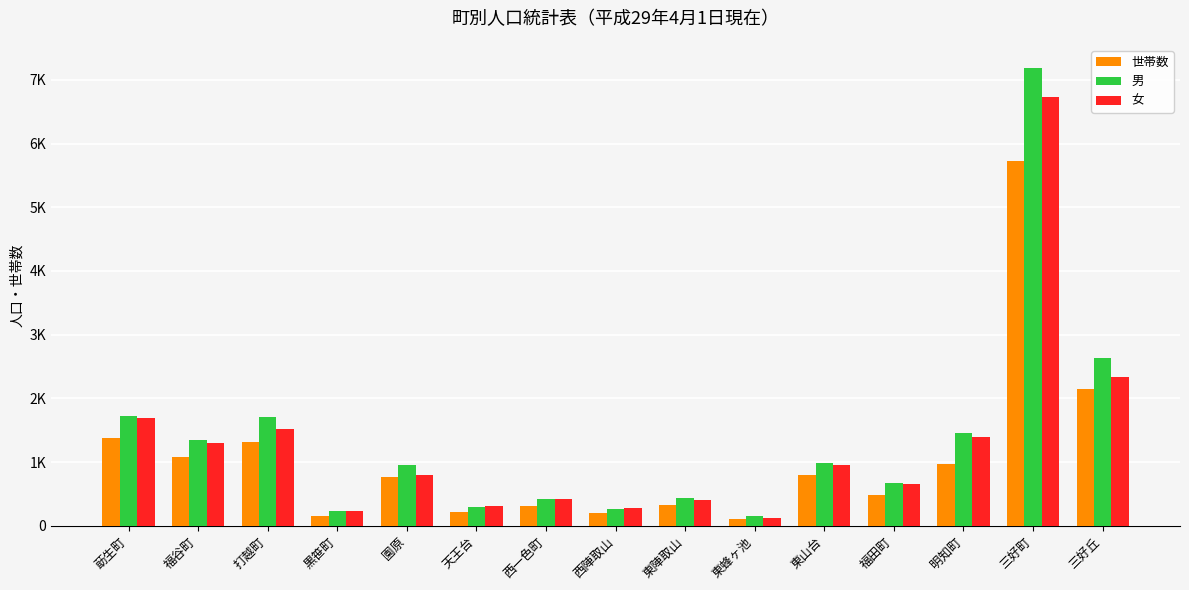

At how many categories does at least one series exceed 5083?

1